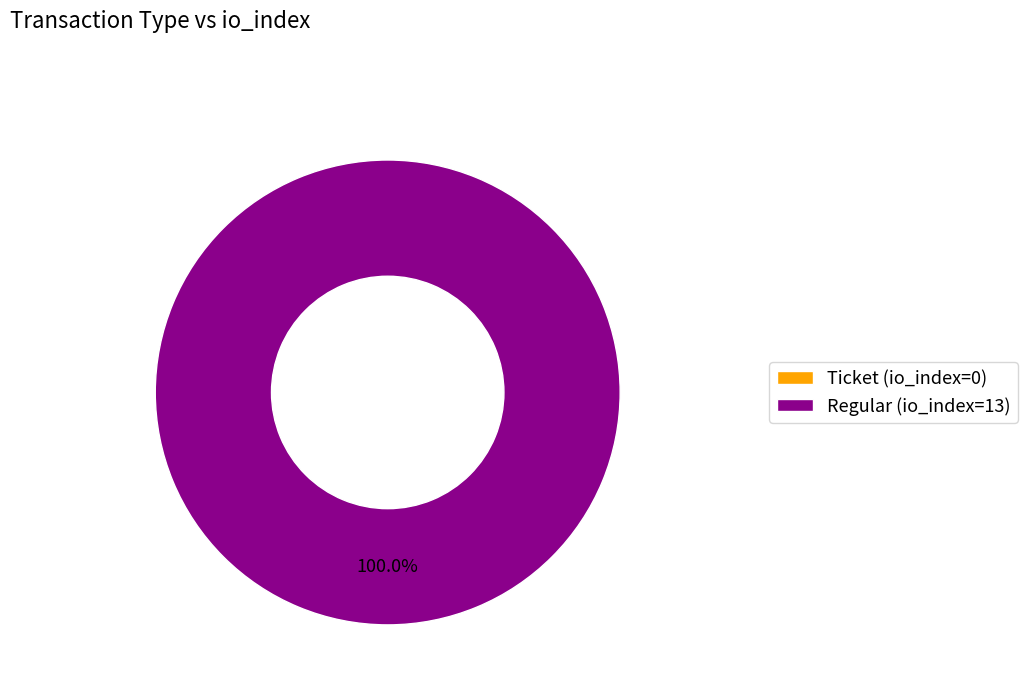

Does Ticket (io_index=0) represent more than half of the total?

No